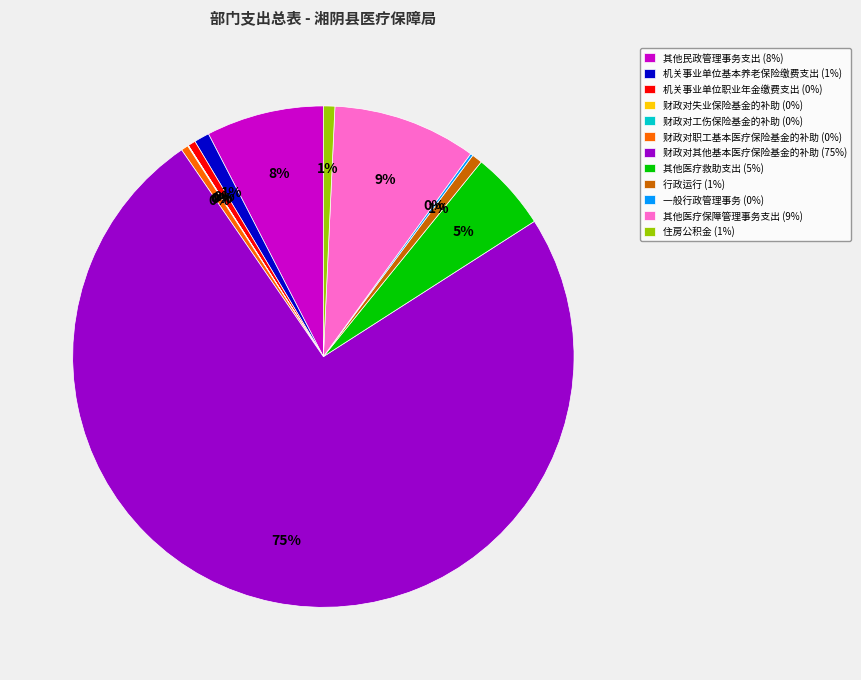

Which slice is the largest?

财政对其他基本医疗保险基金的补助